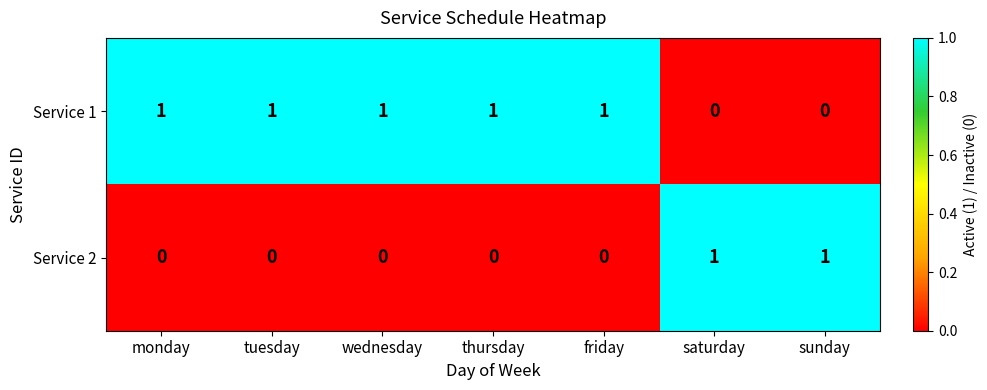

What is the total value across all series at friday?

1